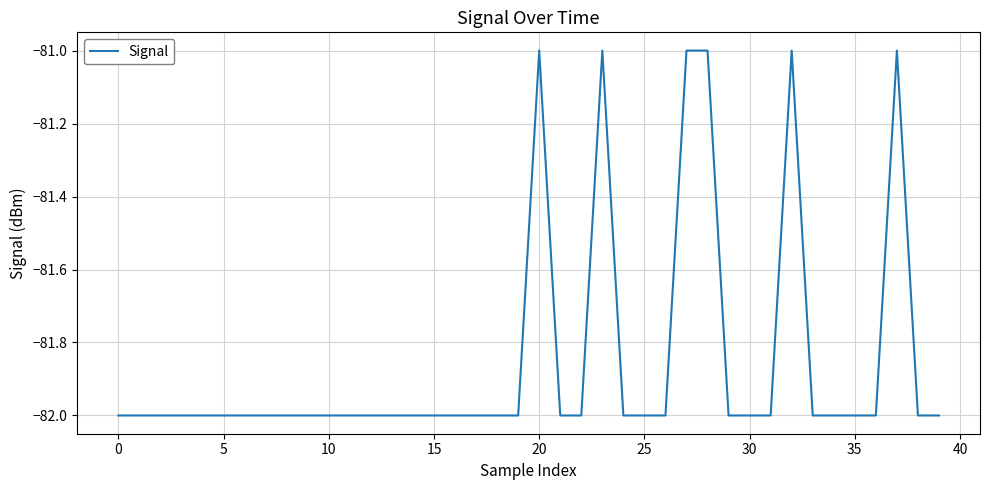

How many lines are shown in the chart?

1